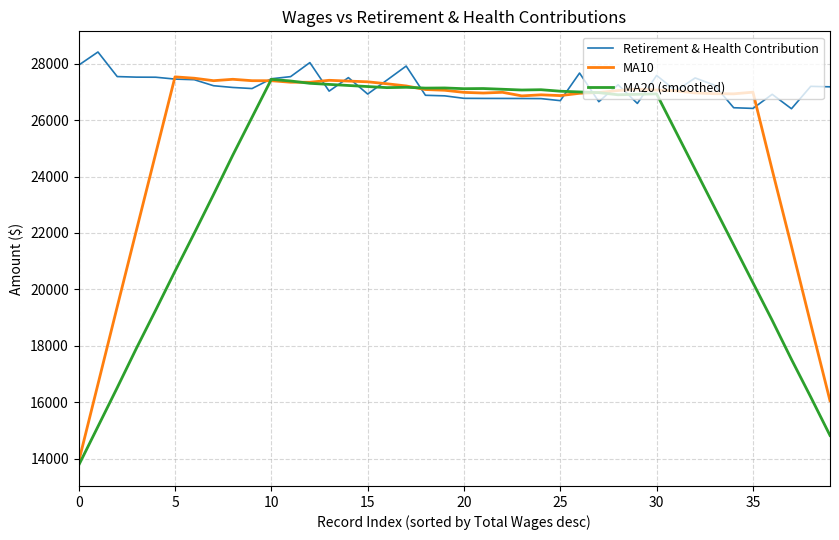

Rank the series by their average value, from highest to lowest.

Retirement & Health Contribution, MA10, MA20 (smoothed)